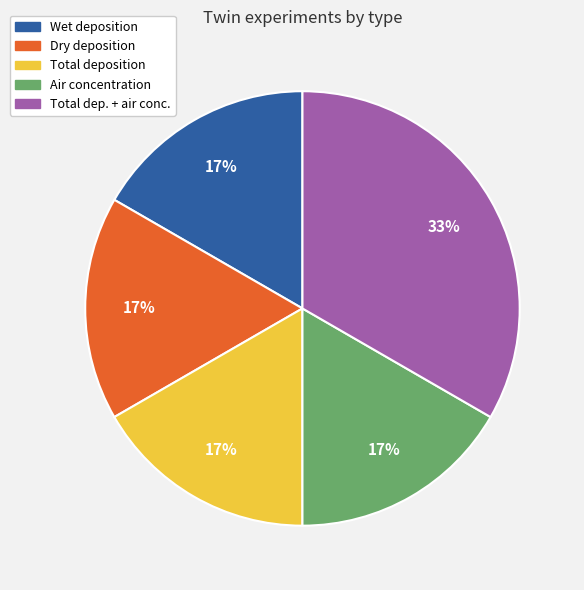

True or false: Total dep. + air conc. accounts for 28% of the total.

False